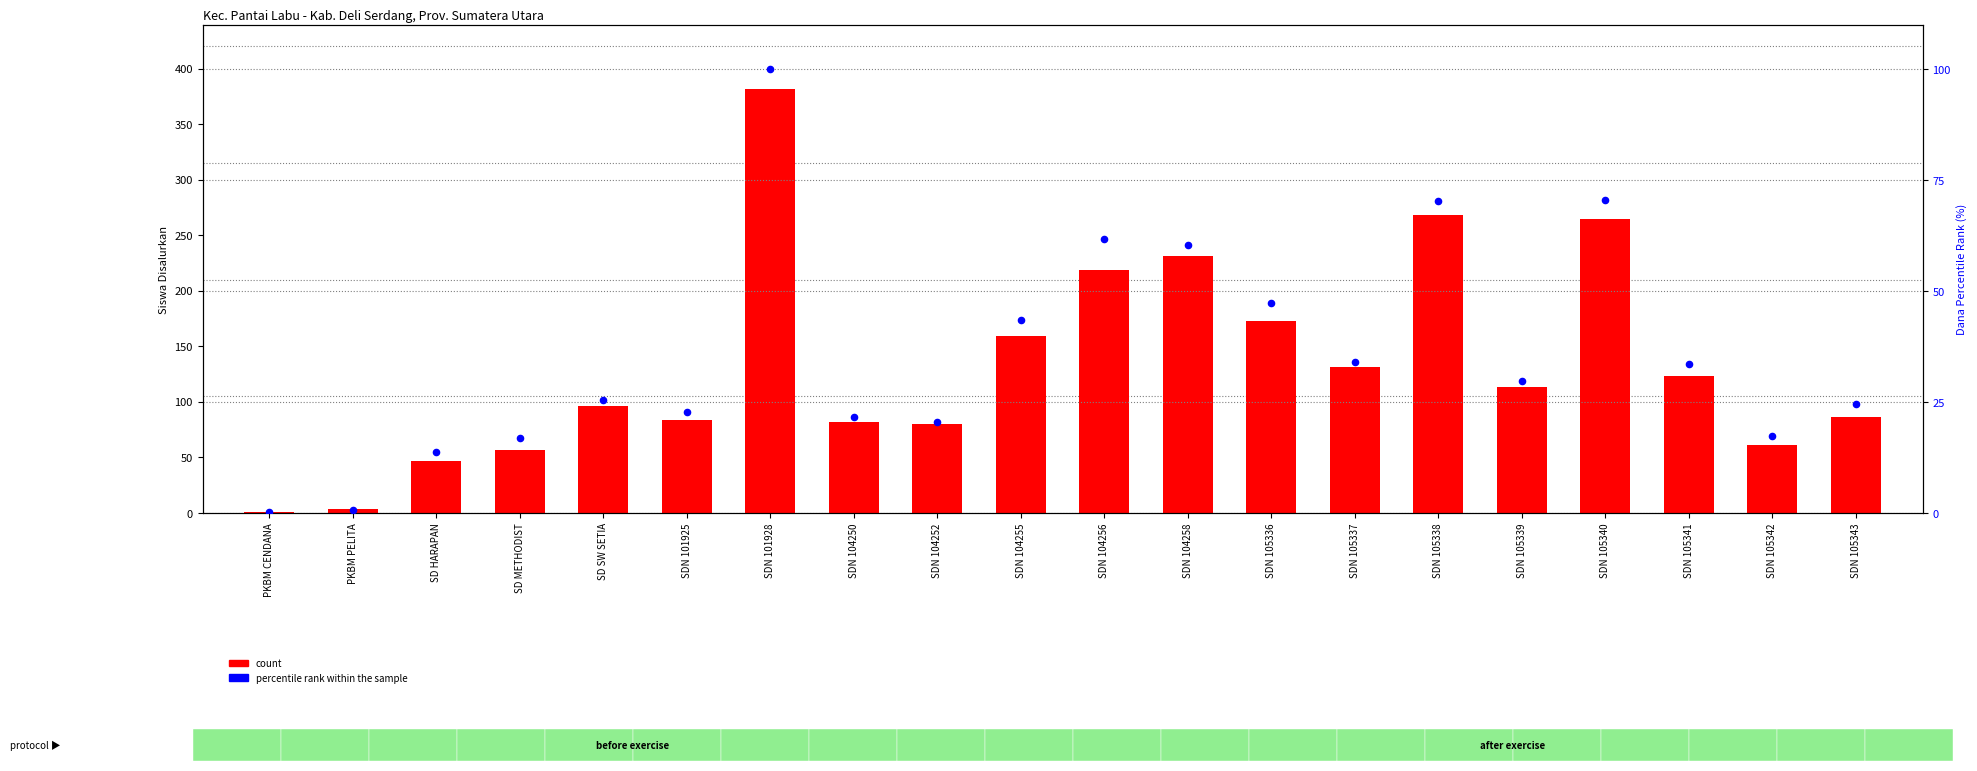

Which series has the largest total across all categories?

count